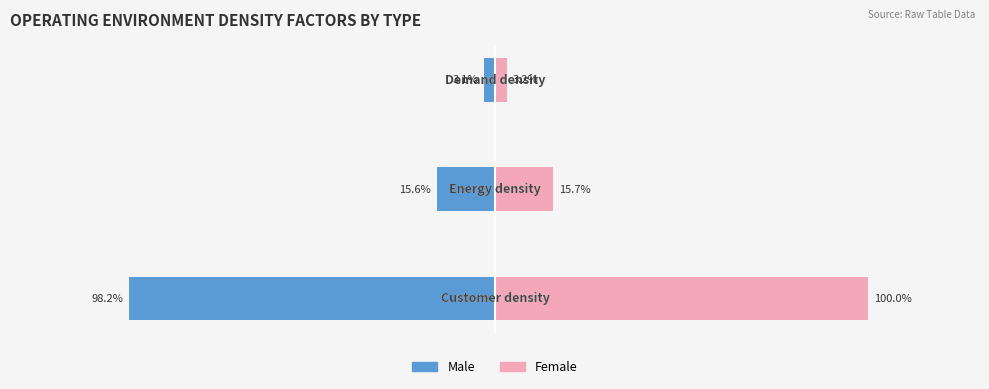

Between 0 and 1, which series saw the biggest shift?

Female